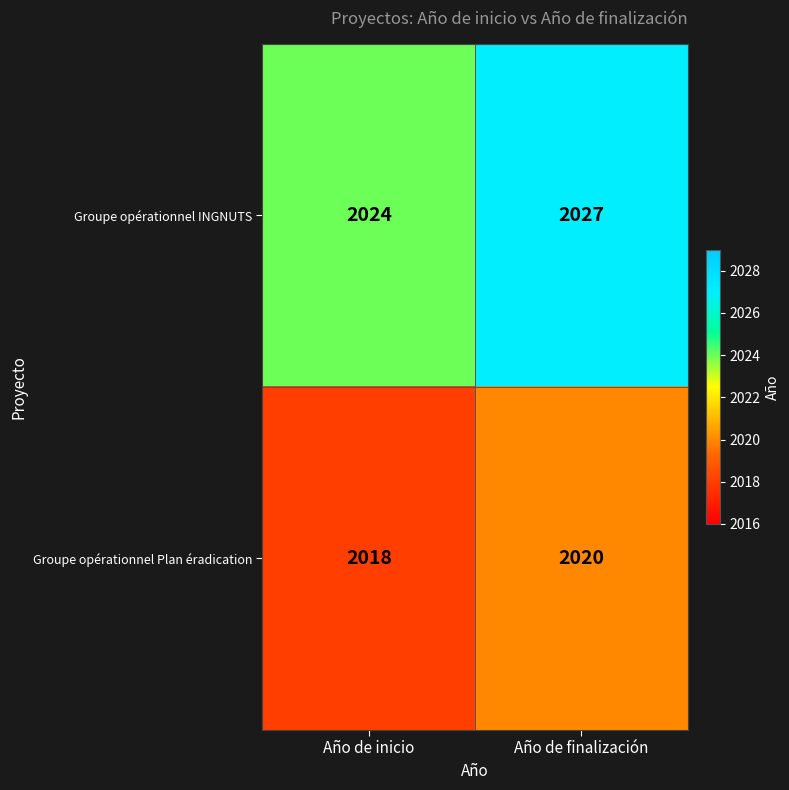

What is the difference between the highest and lowest values at Año de finalización?

7